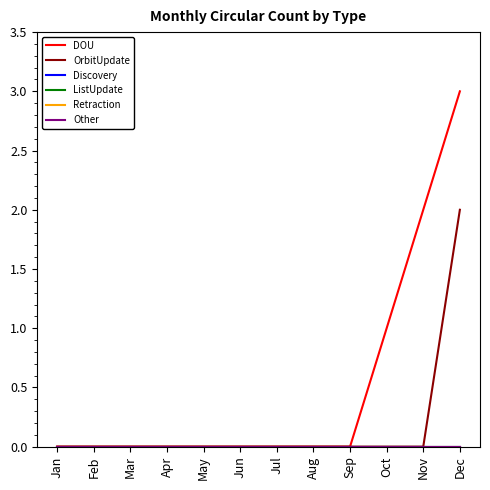

What is the difference between the maximum and minimum values in the DOU series?

3